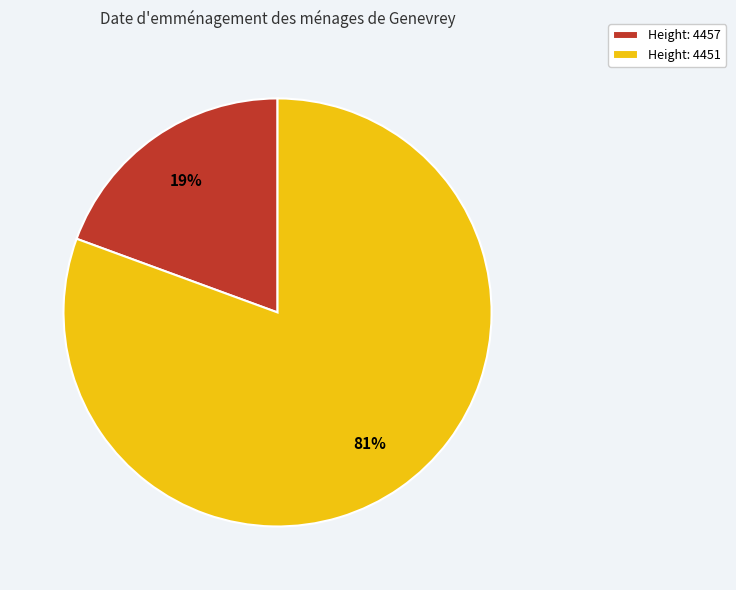

Is the sum of Height: 4451 and Height: 4457 greater than half?

Yes